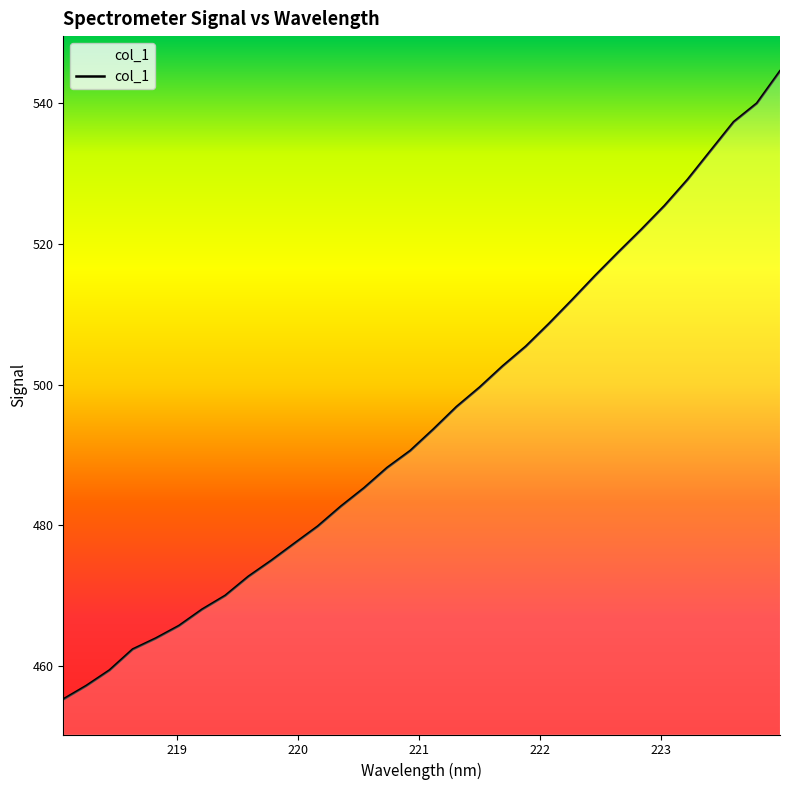

What is the minimum value shown in the chart?

455.2